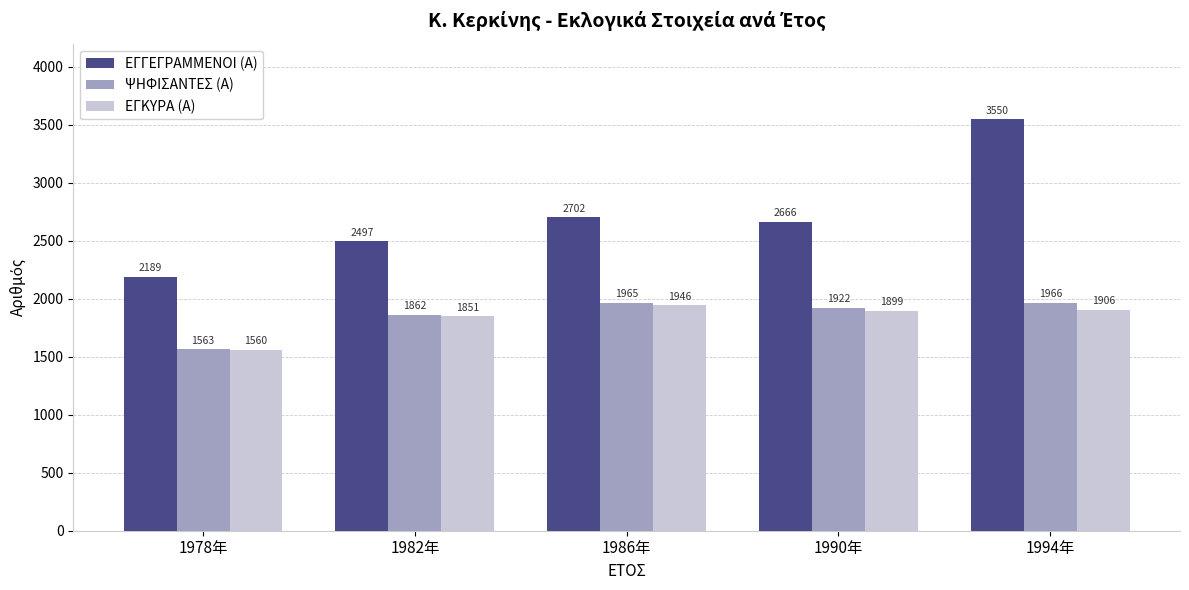

Which series has the widest spread of values?

ΕΓΓΕΓΡΑΜΜΕΝΟΙ (Α)